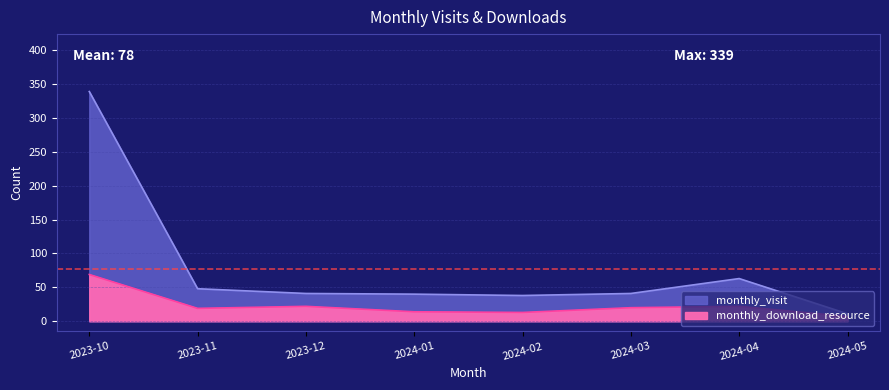

Is the value of monthly_visit at 2024-05 greater than the value of monthly_download_resource at 2024-01?

No